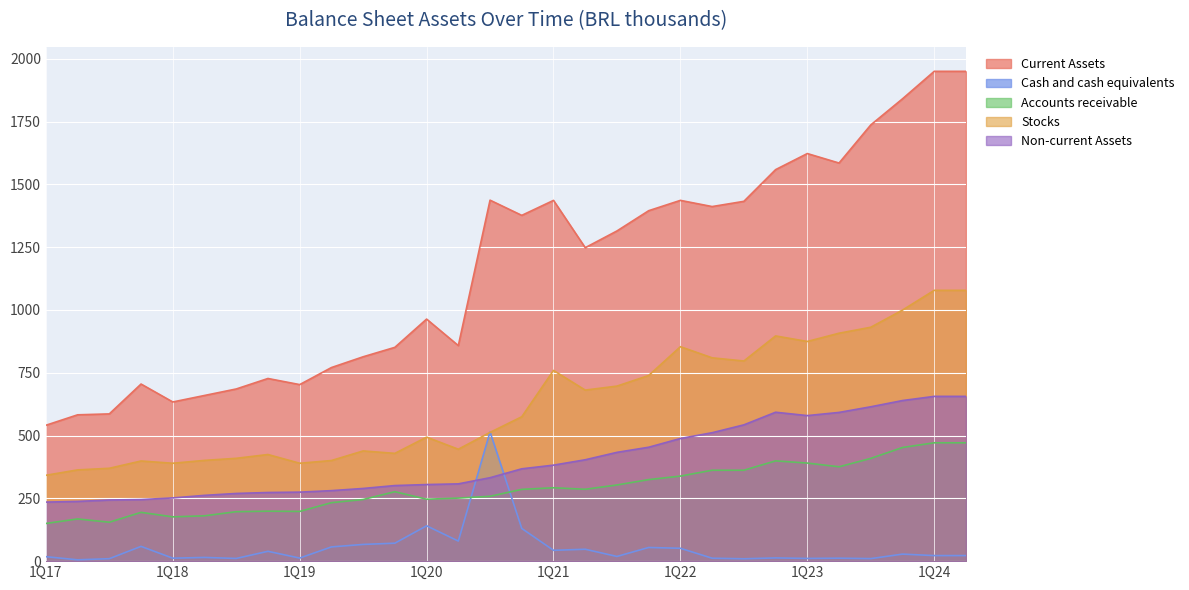

What is the spread (max minus min) of values at 4Q18?

688.0